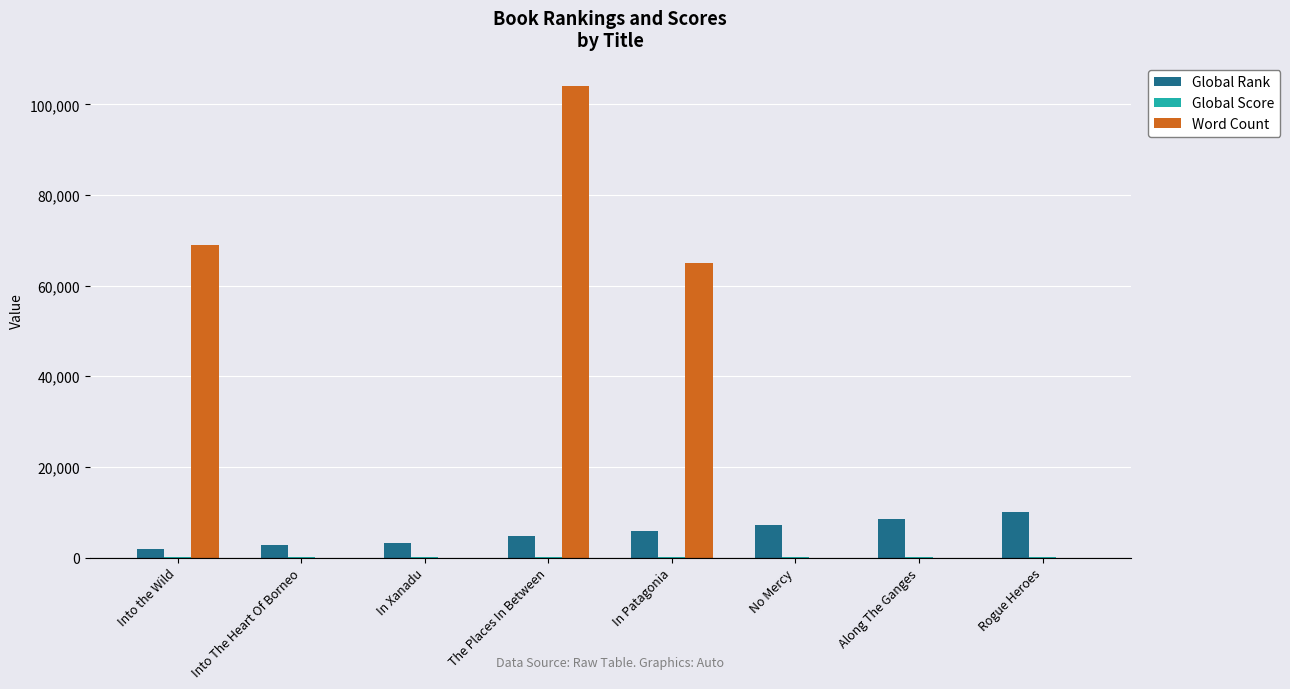

Which series has the largest total across all categories?

Word Count